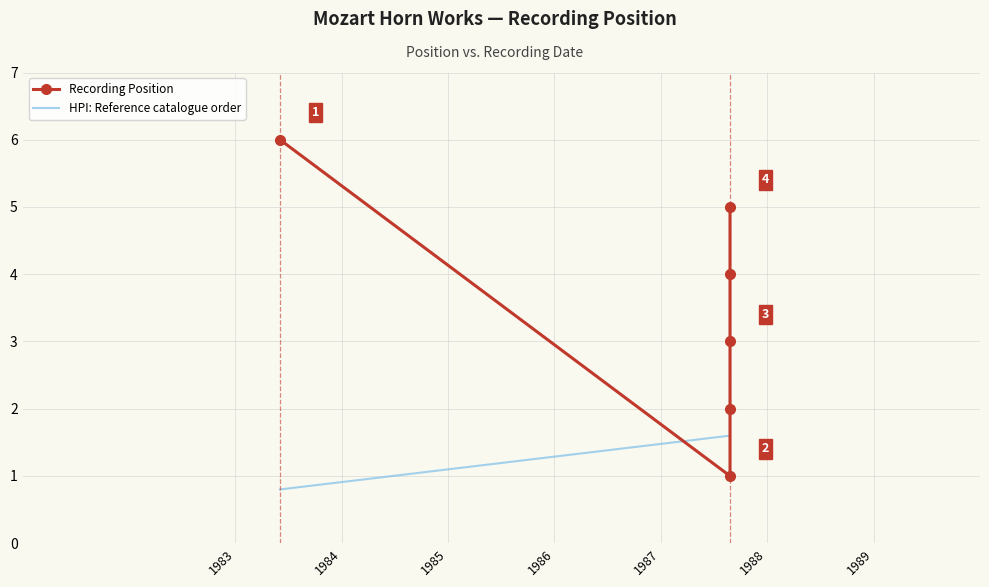

At which category is the sum across all series the highest?

1988